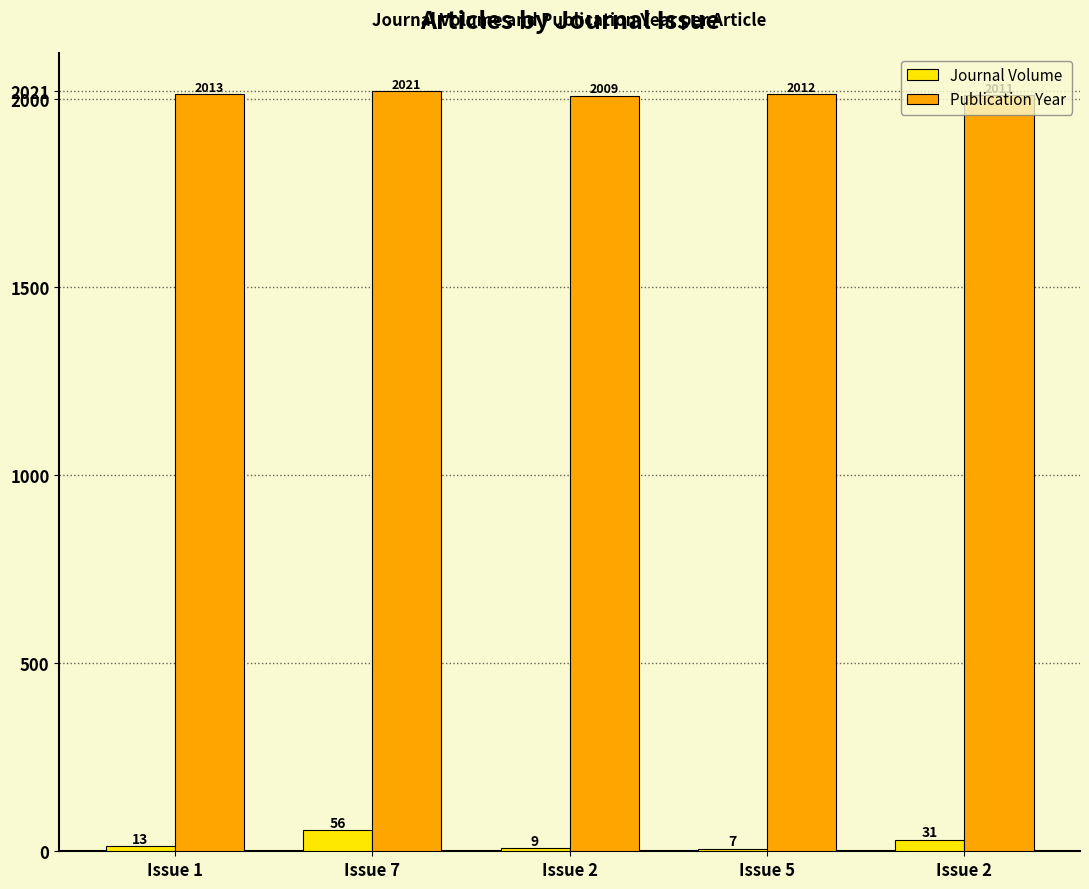

Reading left to right, what are all the values shown in this chart?

Journal Volume: Issue 1=13	Issue 7=56	Issue 2=9	Issue 5=7	Issue 2=31
Publication Year: Issue 1=2013	Issue 7=2021	Issue 2=2009	Issue 5=2012	Issue 2=2011